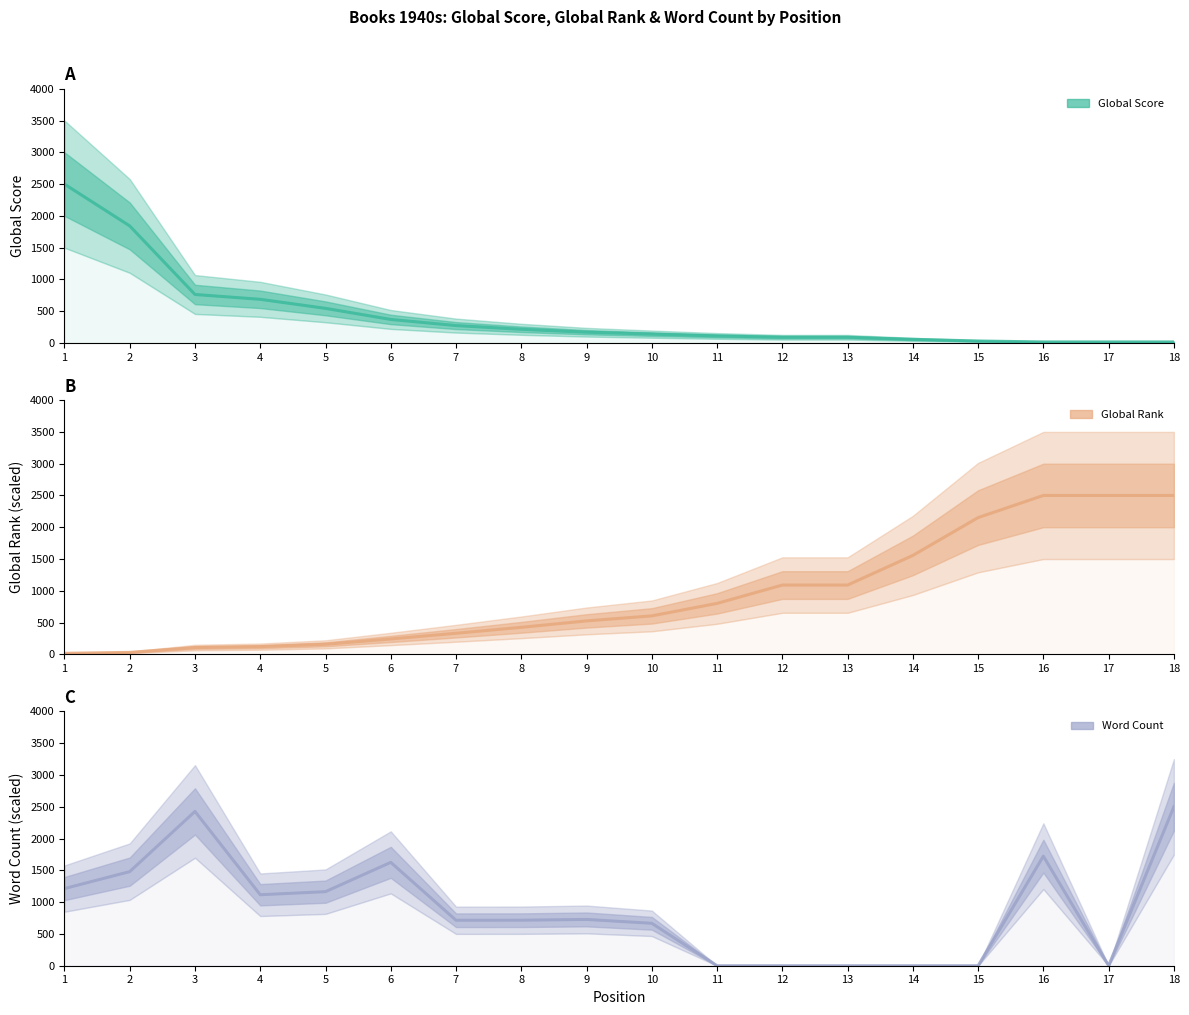

Reading left to right, extract all data points from this chart.

Global Score: 1=2500.0	2=1842.4	3=763.8	4=687.8	5=545.6	6=371.2	7=274.7	8=216.3	9=170.5	10=140.3	11=112.0	12=91.6	13=91.6	14=58.5	15=32.2	16=17.5	17=17.5	18=17.5
Global Rank: 1=16.9	2=31.7	3=108.1	4=122.1	5=158.7	6=242.9	7=332.1	8=425.7	9=526.7	10=605.8	11=802.1	12=1090.4	13=1090.4	14=1556.7	15=2151.7	16=2500.0	17=2500.0	18=2500.0
Word Count: 1=1213.6	2=1480.1	3=2427.2	4=1116.5	5=1165.0	6=1626.2	7=715.4	8=716.0	9=728.2	10=667.5	11=0.0	12=0.0	13=0.0	14=0.0	15=0.0	16=1723.3	17=0.0	18=2500.0